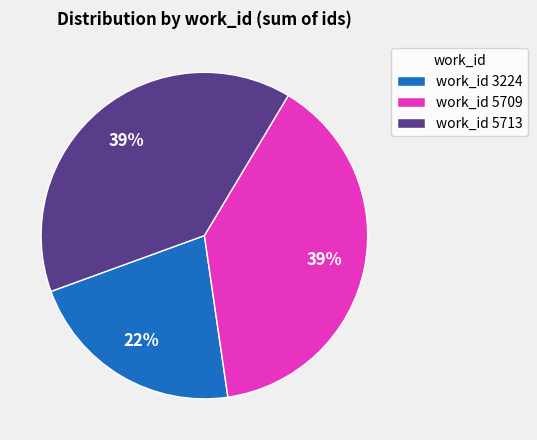

True or false: work_id 3224 accounts for 17% of the total.

False